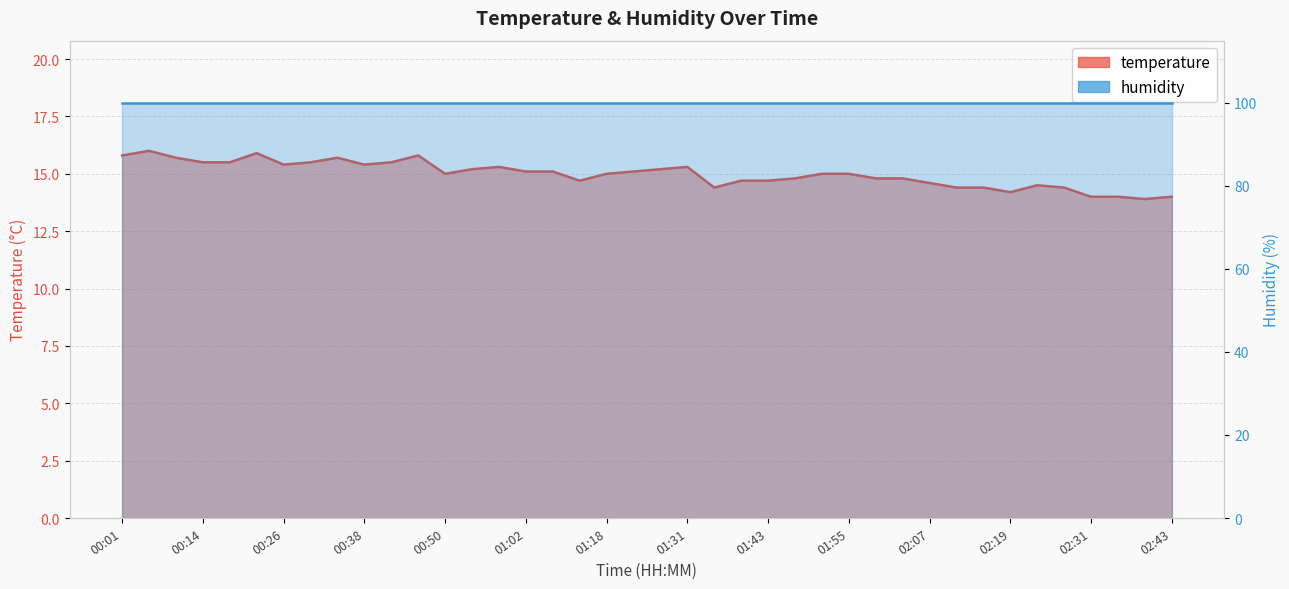

How many interior local valleys (lower than both neighbors) does the data have?

7